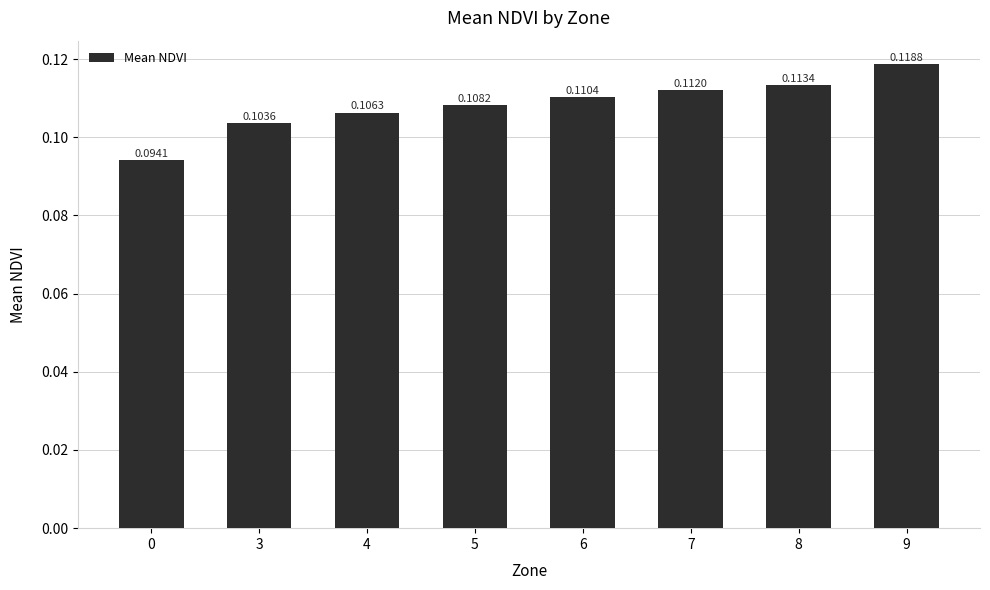

What is the sum of all values?

0.9